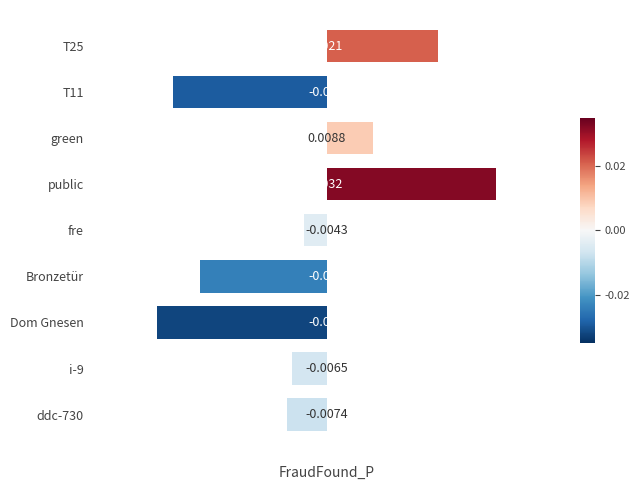

Which category has the highest value across all series?

public